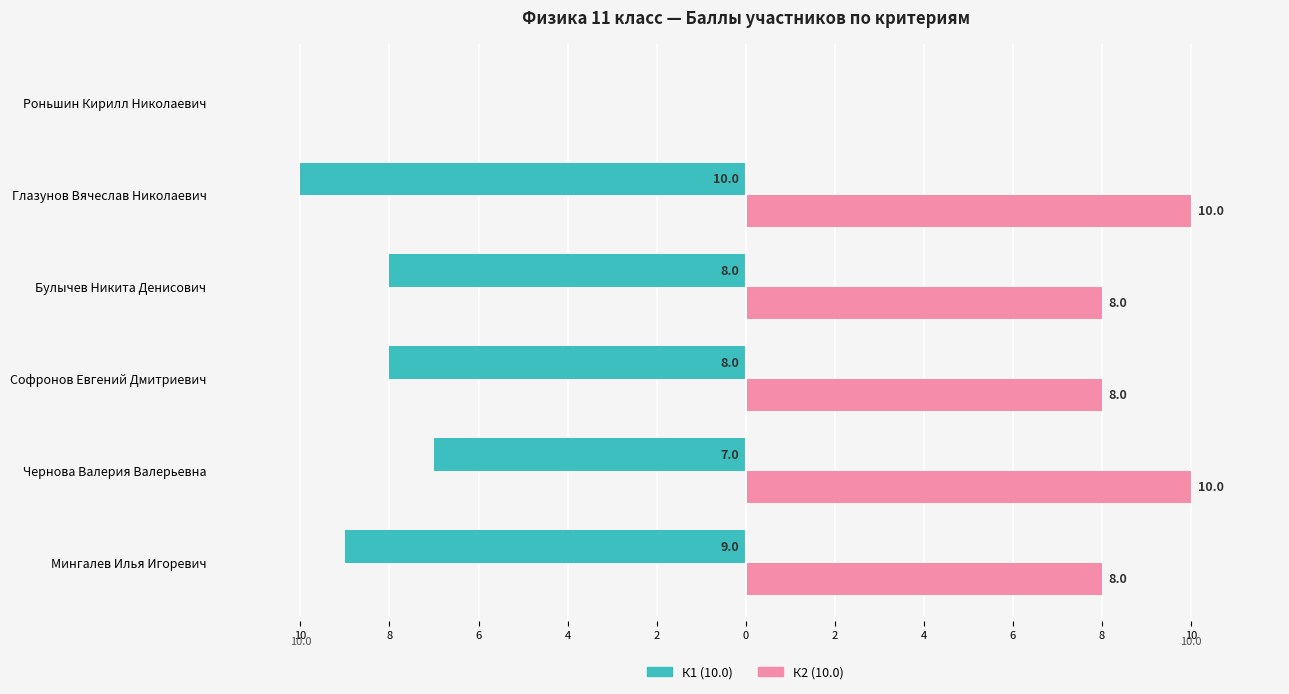

What are all the series names shown in the legend?

К1 (10.0), К2 (10.0)